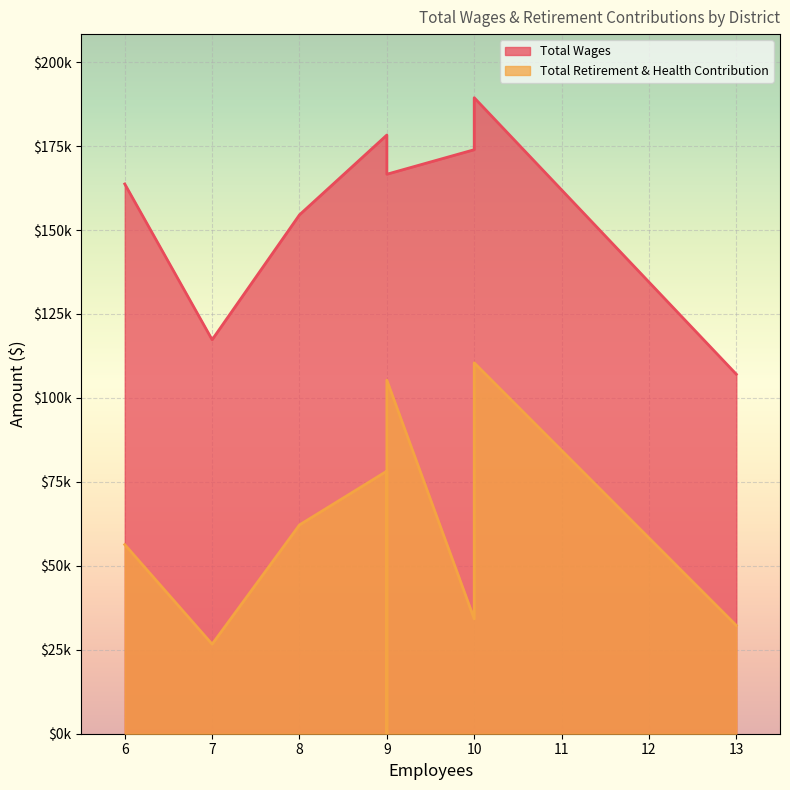

True or false: Total Wages and Total Retirement & Health Contribution cross at least once.

False